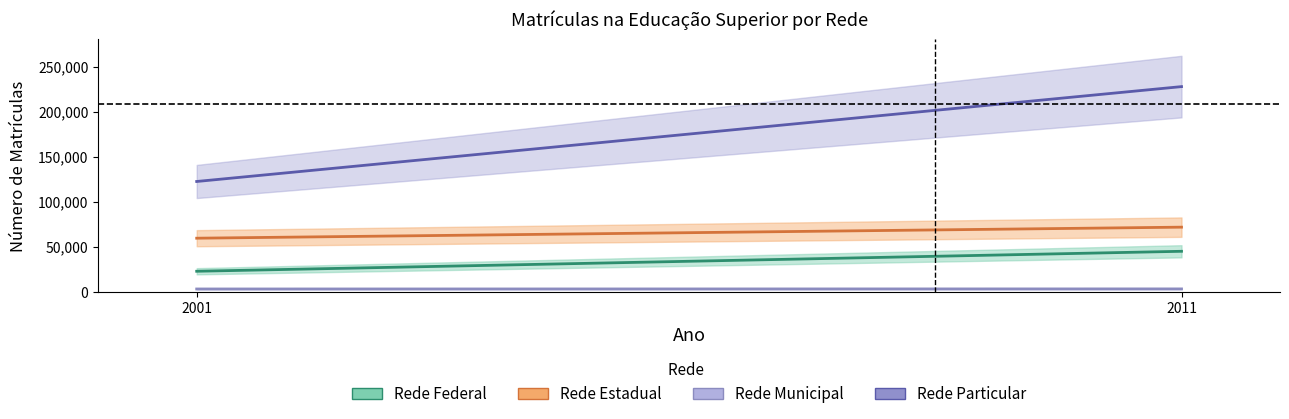

The Rede Federal series shows 13625 at 2001. True or false?

False